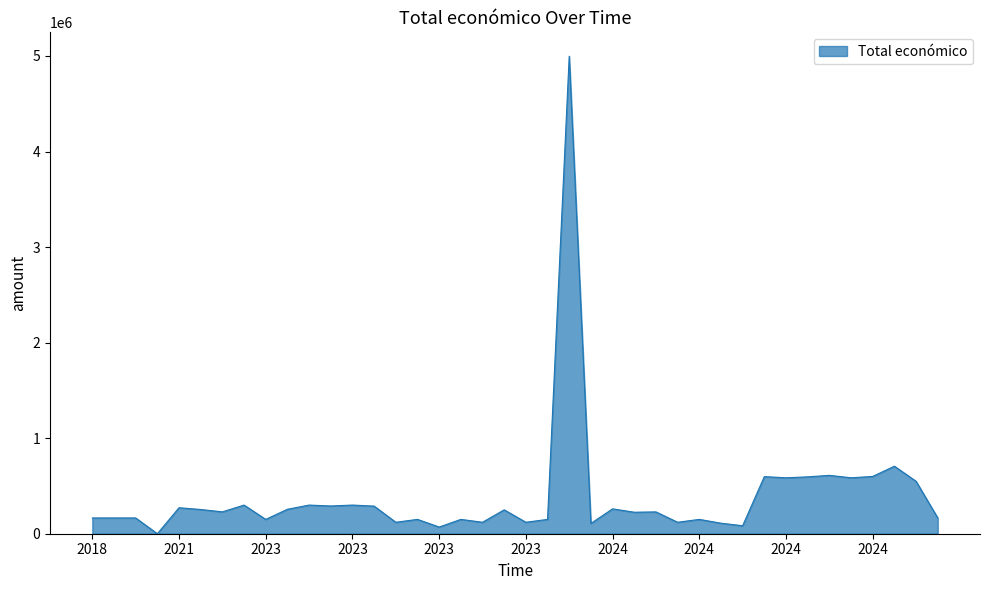

What is the greatest value displayed?

4997361